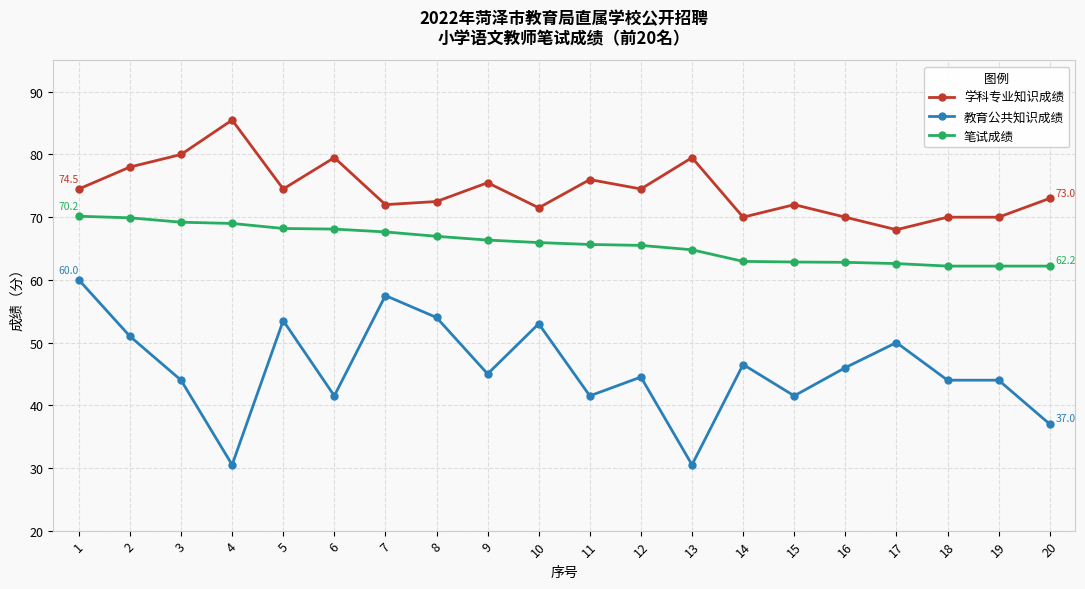

Count the number of data series in this chart.

3